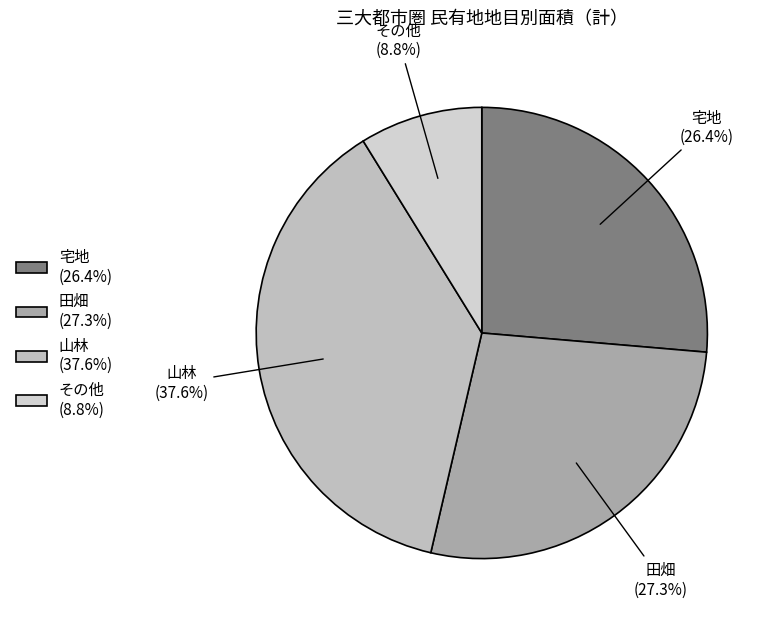

Between 宅地 (26.4%) and その他 (8.8%), which is larger?

宅地 (26.4%)